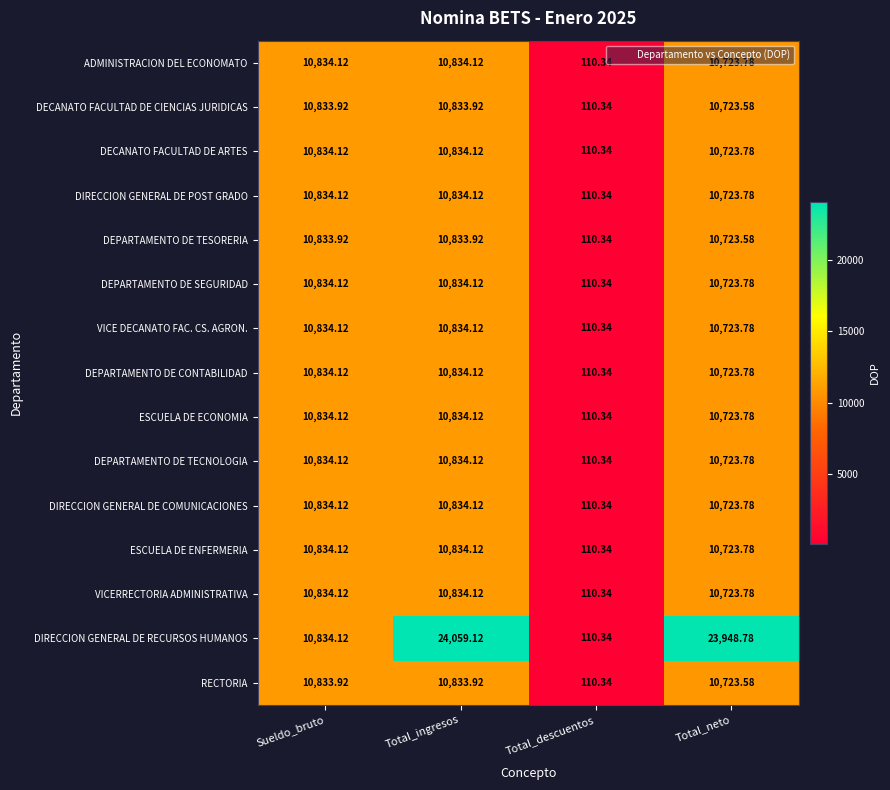

Where does the DEPARTAMENTO DE SEGURIDAD series first go above 10834?

Sueldo_bruto